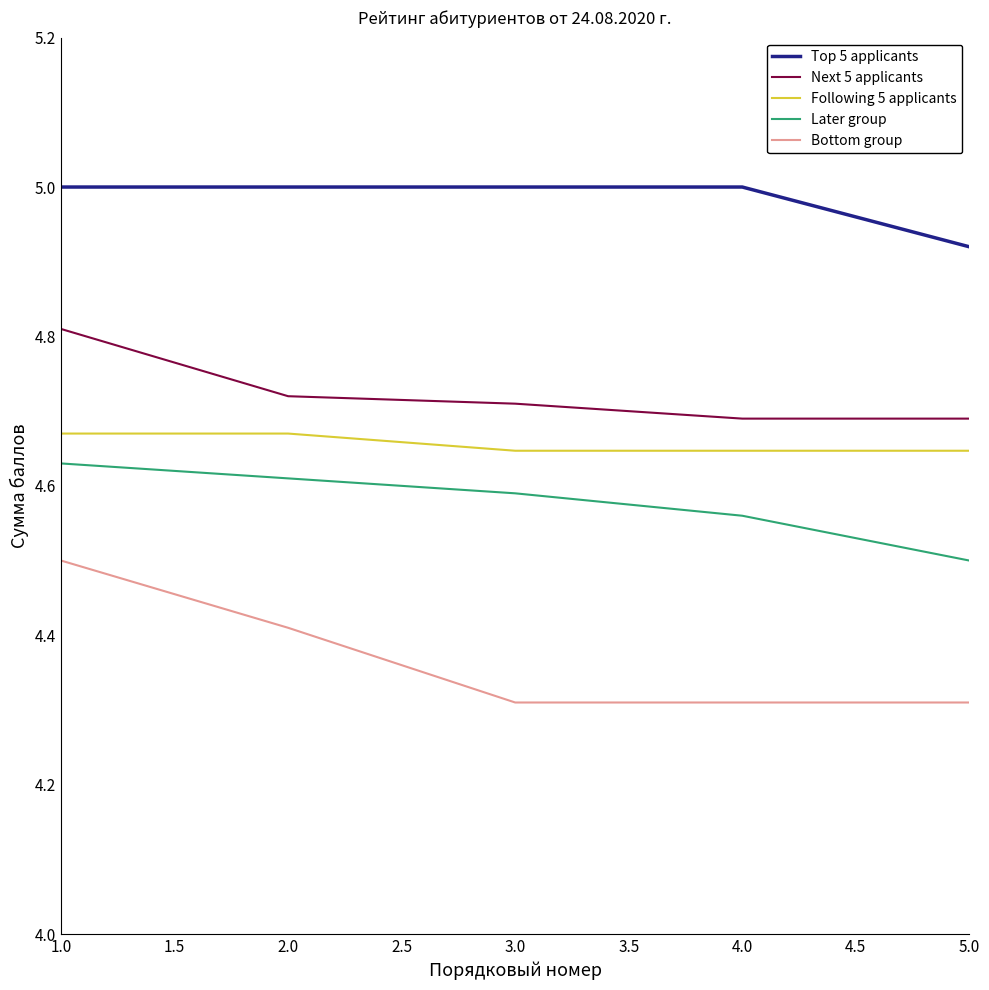

The Later group series shows 4.6 at 2.0. True or false?

True